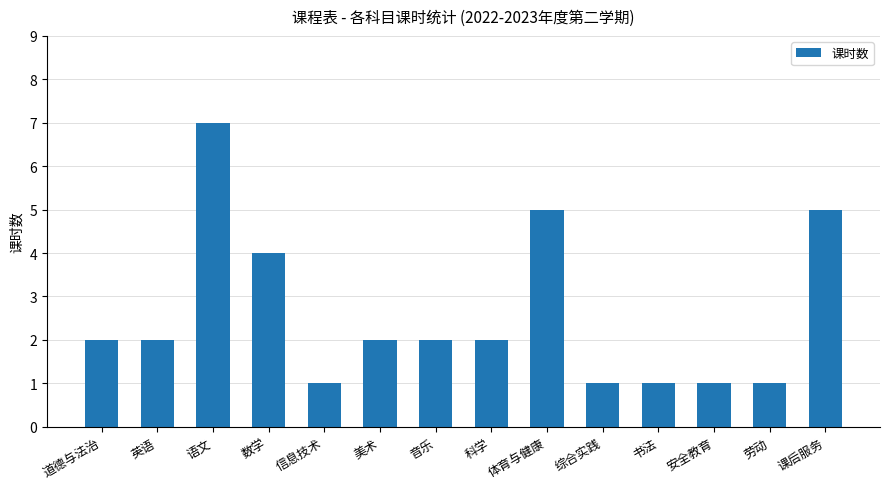

What is the ratio of the value at 书法 to the value at 信息技术?

1.0